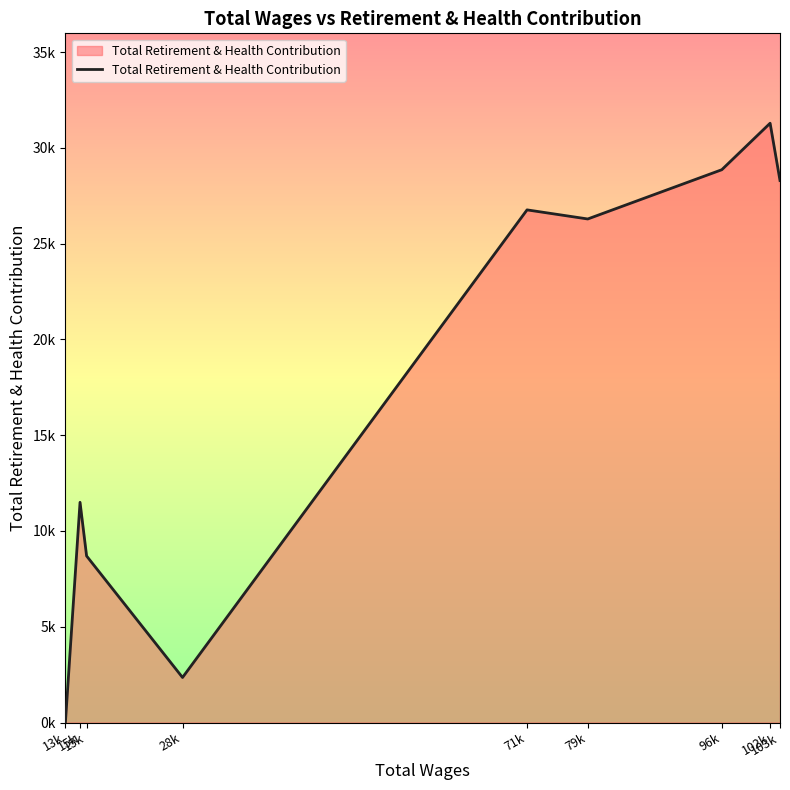

Rank the categories by value from highest to lowest.

102k, 96k, 103k, 71k, 79k, 15k, 15k, 28k, 13k